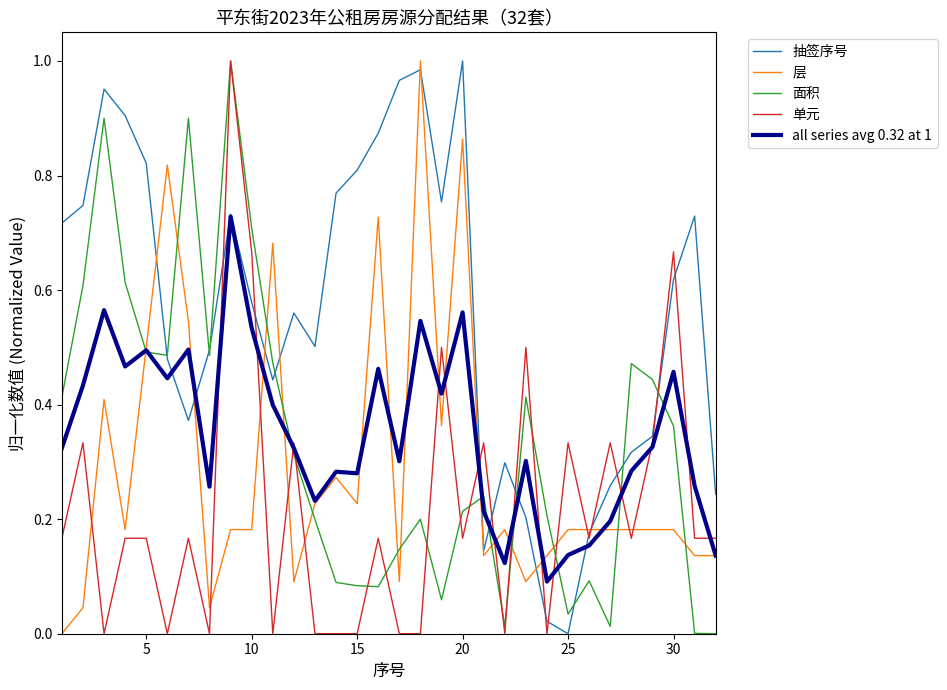

Which series has the largest total across all categories?

抽签序号